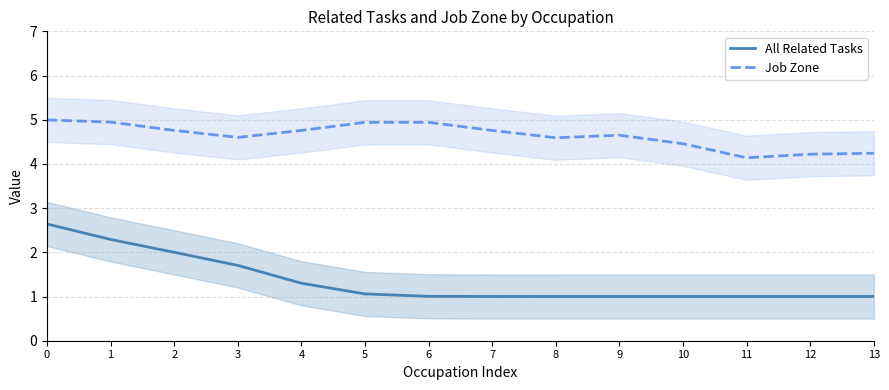

Count the number of data series in this chart.

2